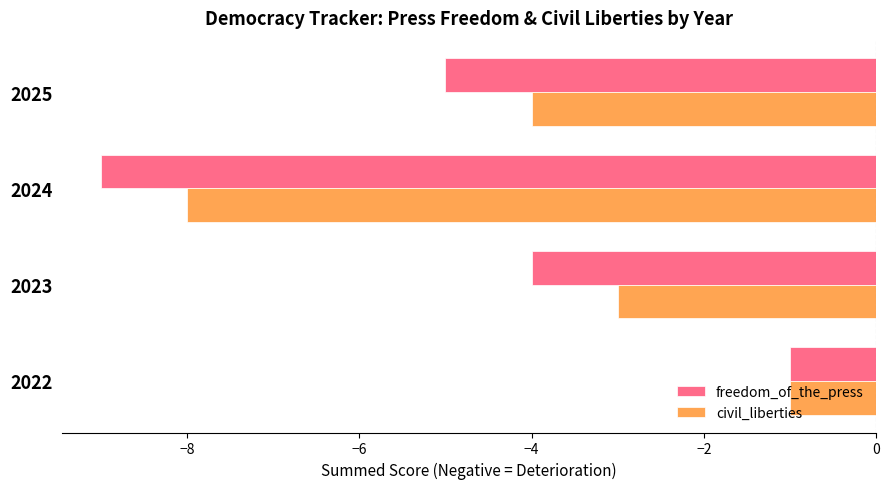

Is the value of civil_liberties at 2024 greater than the value of freedom_of_the_press at 2023?

No